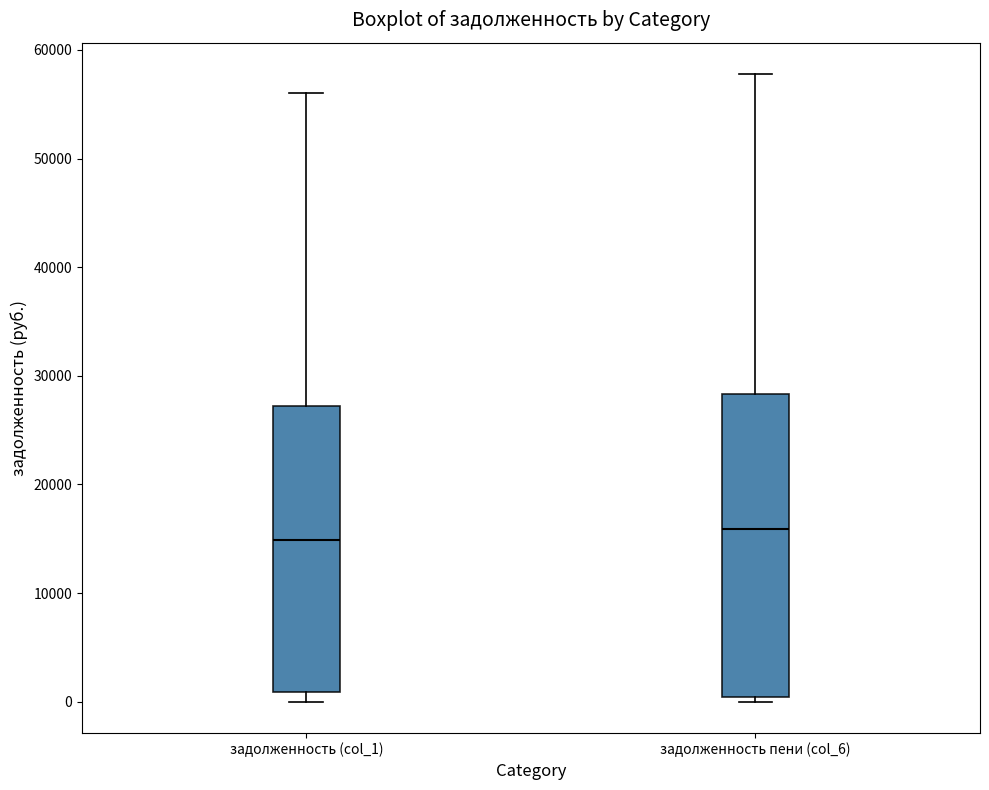

Reading left to right, transcribe this box plot: for each box, give where its median line is, the range the box spans, and where its two whiskers end, as read against the y-axis. The values are not printed on the chart, so give them approximately, as read against the axis.

задолженность (col_1): median 15000, box 1000 to 27000, whiskers 0 to 56000
задолженность пени (col_6): median 16000, box 0 to 28000, whiskers 0 (just below the box's lower edge) to 58000